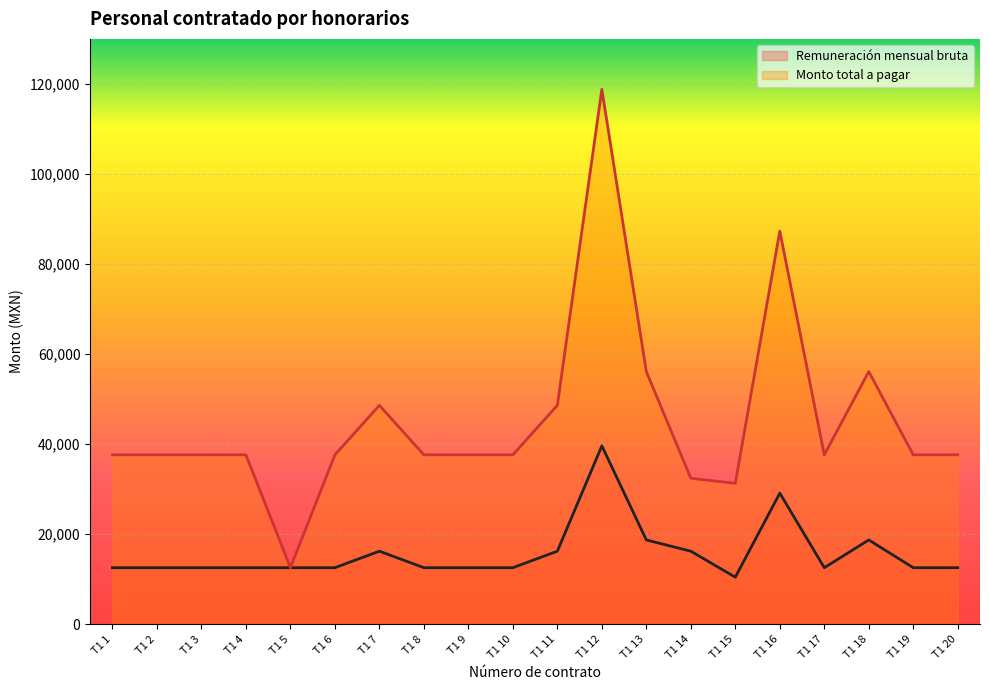

Does the chart display data point markers on the line(s)?

No